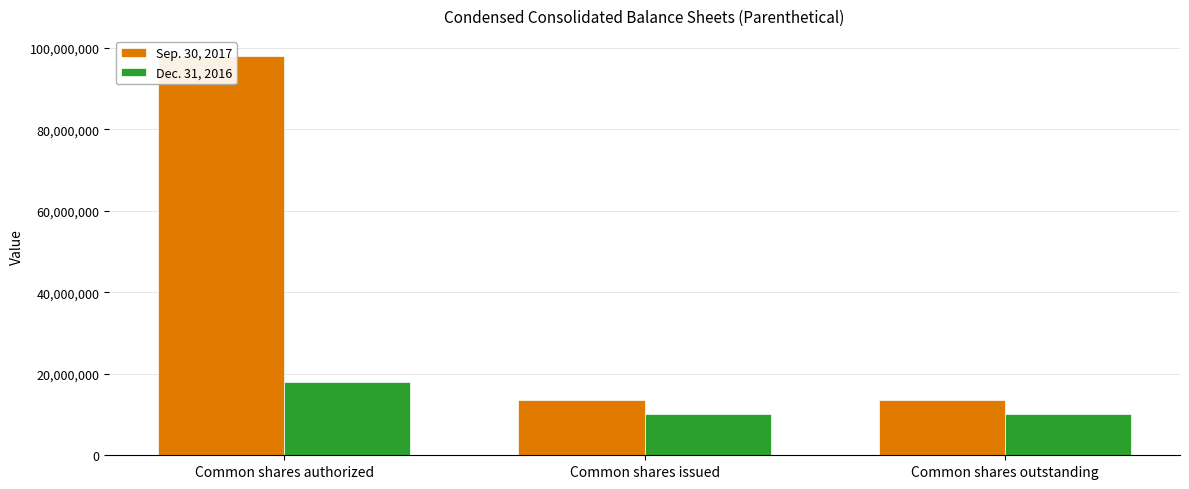

What are all the series names shown in the legend?

Sep. 30, 2017, Dec. 31, 2016